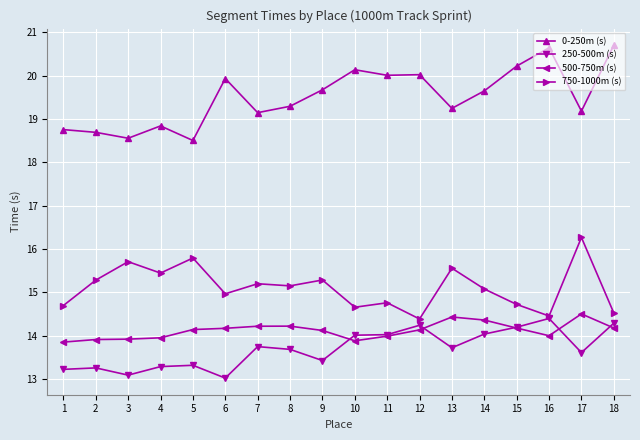

Where is 250-500m (s) nearest to the value 13?

6